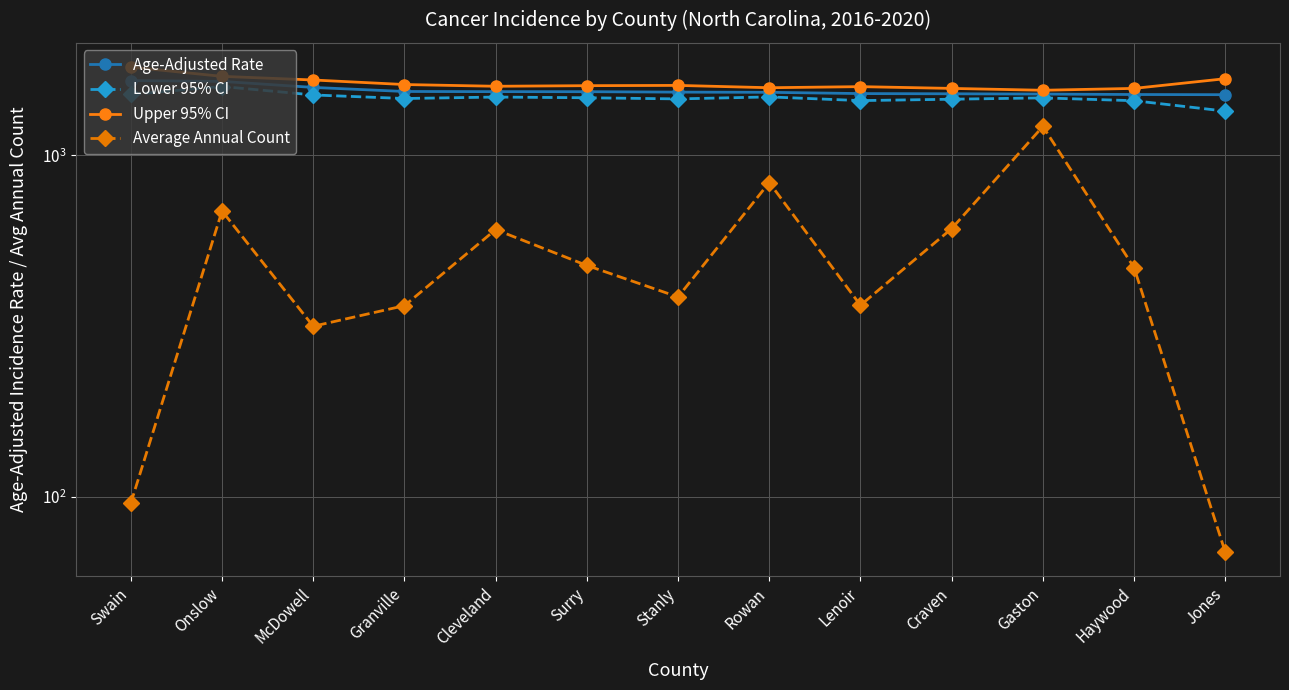

What is the label of the 12th point from the right?

Onslow